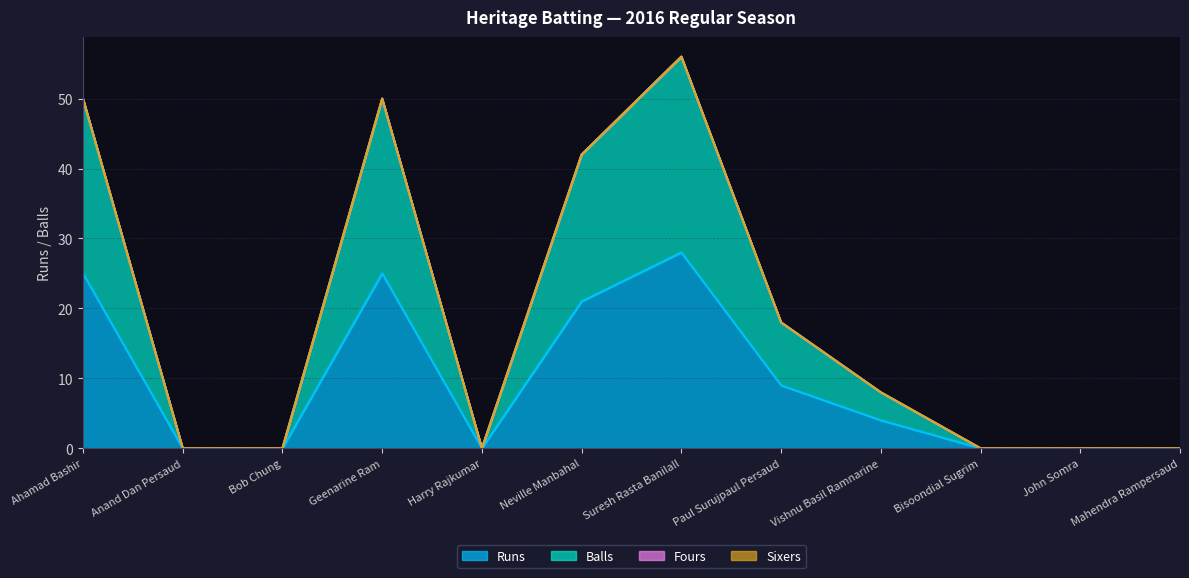

How many lines are shown in the chart?

4